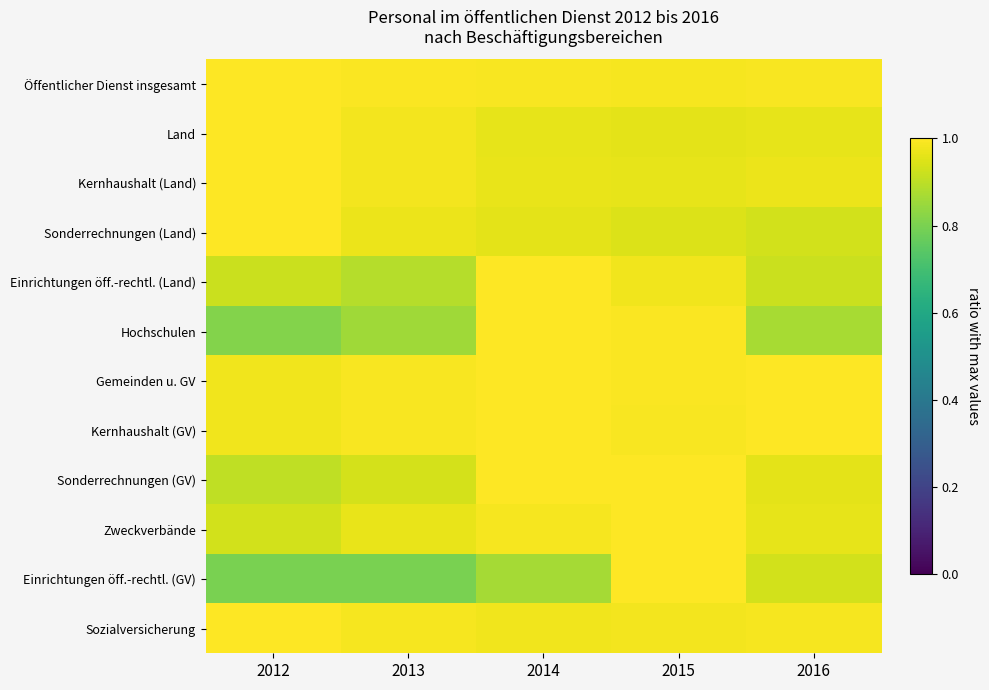

What is the spread (max minus min) of values at 2013?

0.2